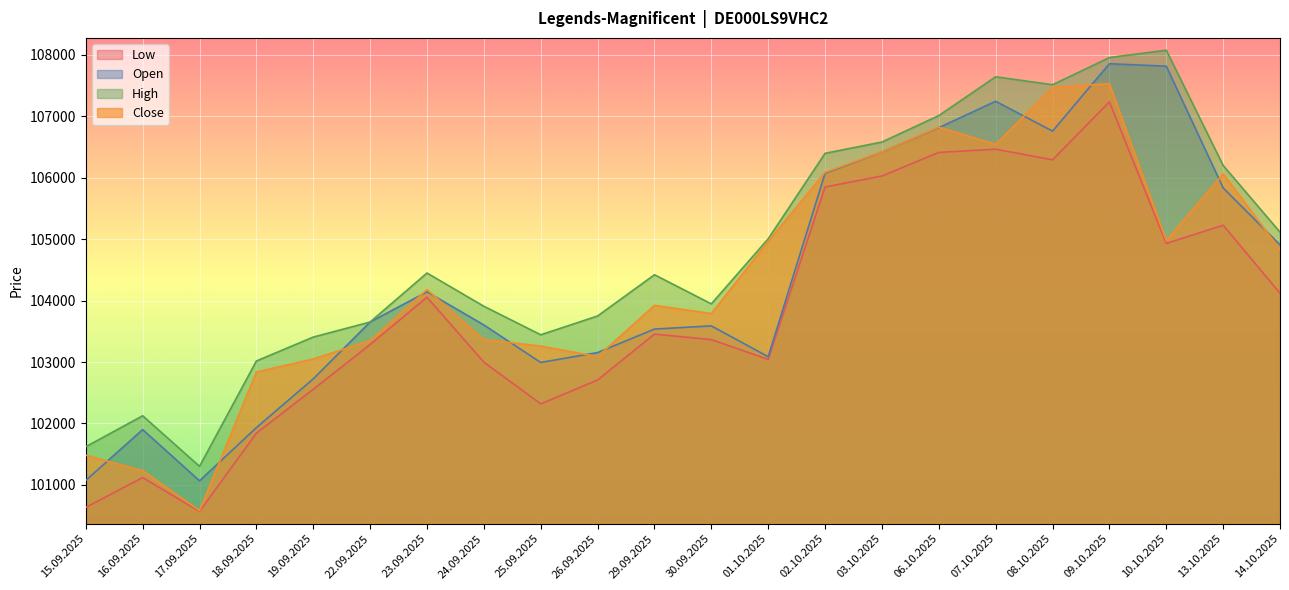

Reading left to right, list all the values displayed in this chart.

Open: 15.09.2025=101074	16.09.2025=101901	17.09.2025=101068	18.09.2025=101933	19.09.2025=102726	22.09.2025=103651	23.09.2025=104142	24.09.2025=103603	25.09.2025=102993	26.09.2025=103154	29.09.2025=103536	30.09.2025=103588	01.10.2025=103086	02.10.2025=106071	03.10.2025=106418	06.10.2025=106813	07.10.2025=107242	08.10.2025=106756	09.10.2025=107853	10.10.2025=107813	13.10.2025=105833	14.10.2025=104906
High: 15.09.2025=101622	16.09.2025=102126	17.09.2025=101303	18.09.2025=103017	19.09.2025=103406	22.09.2025=103651	23.09.2025=104448	24.09.2025=103907	25.09.2025=103443	26.09.2025=103749	29.09.2025=104420	30.09.2025=103946	01.10.2025=105005	02.10.2025=106395	03.10.2025=106579	06.10.2025=107009	07.10.2025=107640	08.10.2025=107511	09.10.2025=107953	10.10.2025=108073	13.10.2025=106198	14.10.2025=105113
Low: 15.09.2025=100635	16.09.2025=101121	17.09.2025=100570	18.09.2025=101843	19.09.2025=102556	22.09.2025=103285	23.09.2025=104054	24.09.2025=102998	25.09.2025=102319	26.09.2025=102708	29.09.2025=103454	30.09.2025=103365	01.10.2025=103043	02.10.2025=105848	03.10.2025=106026	06.10.2025=106410	07.10.2025=106462	08.10.2025=106289	09.10.2025=107233	10.10.2025=104929	13.10.2025=105226	14.10.2025=104120
Close: 15.09.2025=101484	16.09.2025=101232	17.09.2025=100583	18.09.2025=102837	19.09.2025=103050	22.09.2025=103348	23.09.2025=104178	24.09.2025=103366	25.09.2025=103260	26.09.2025=103089	29.09.2025=103921	30.09.2025=103789	01.10.2025=104963	02.10.2025=106085	03.10.2025=106420	06.10.2025=106820	07.10.2025=106541	08.10.2025=107467	09.10.2025=107529	10.10.2025=104976	13.10.2025=106060	14.10.2025=104833